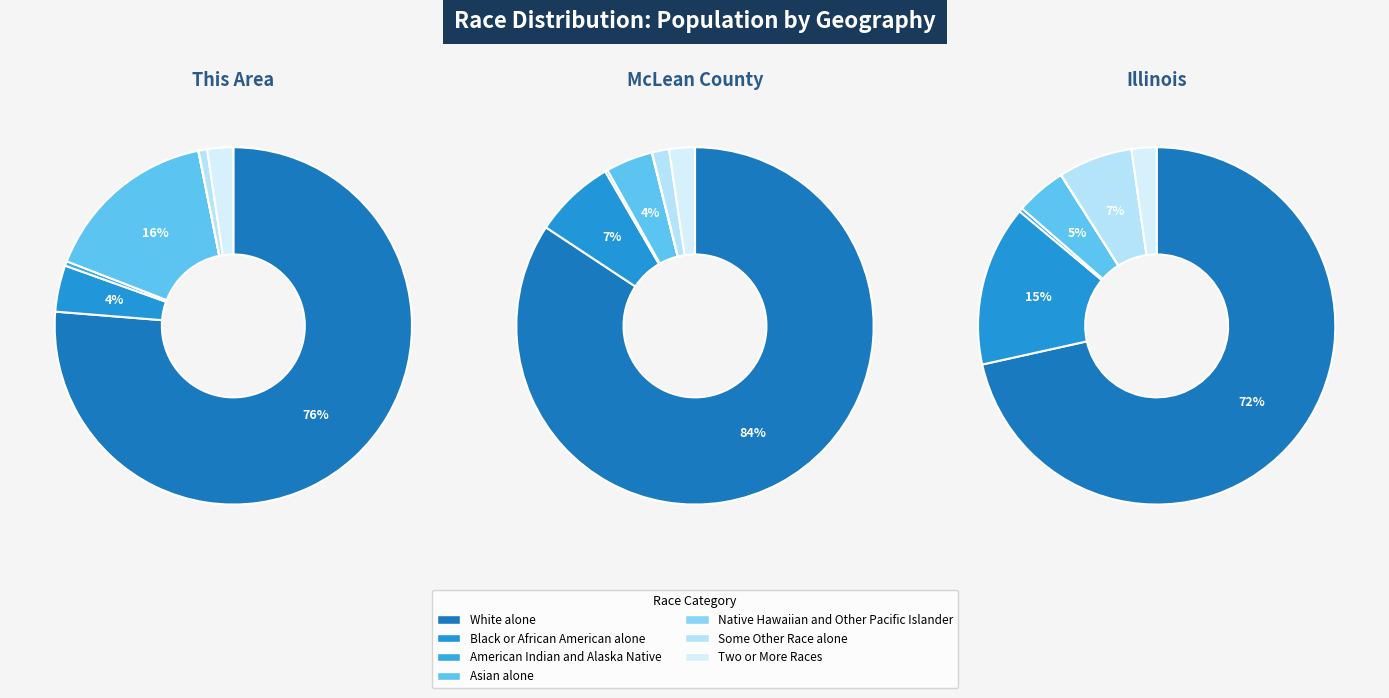

Which has a higher value, White alone or Asian alone?

White alone